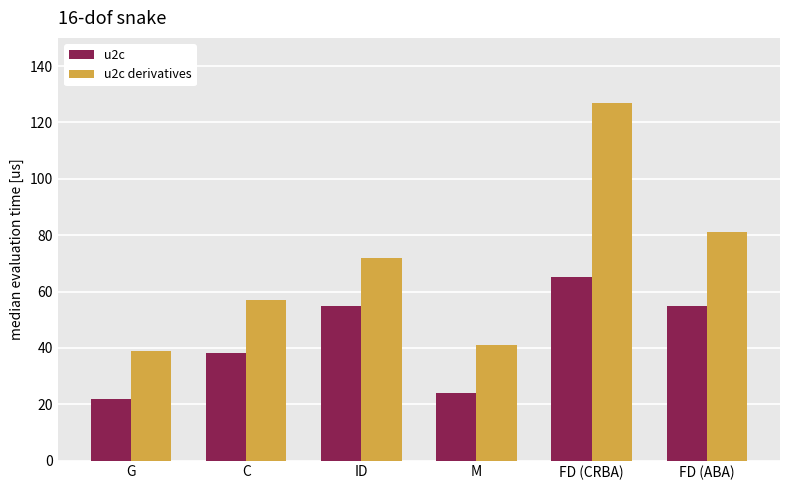

What is the label of the 6th bar from the left?

FD (ABA)